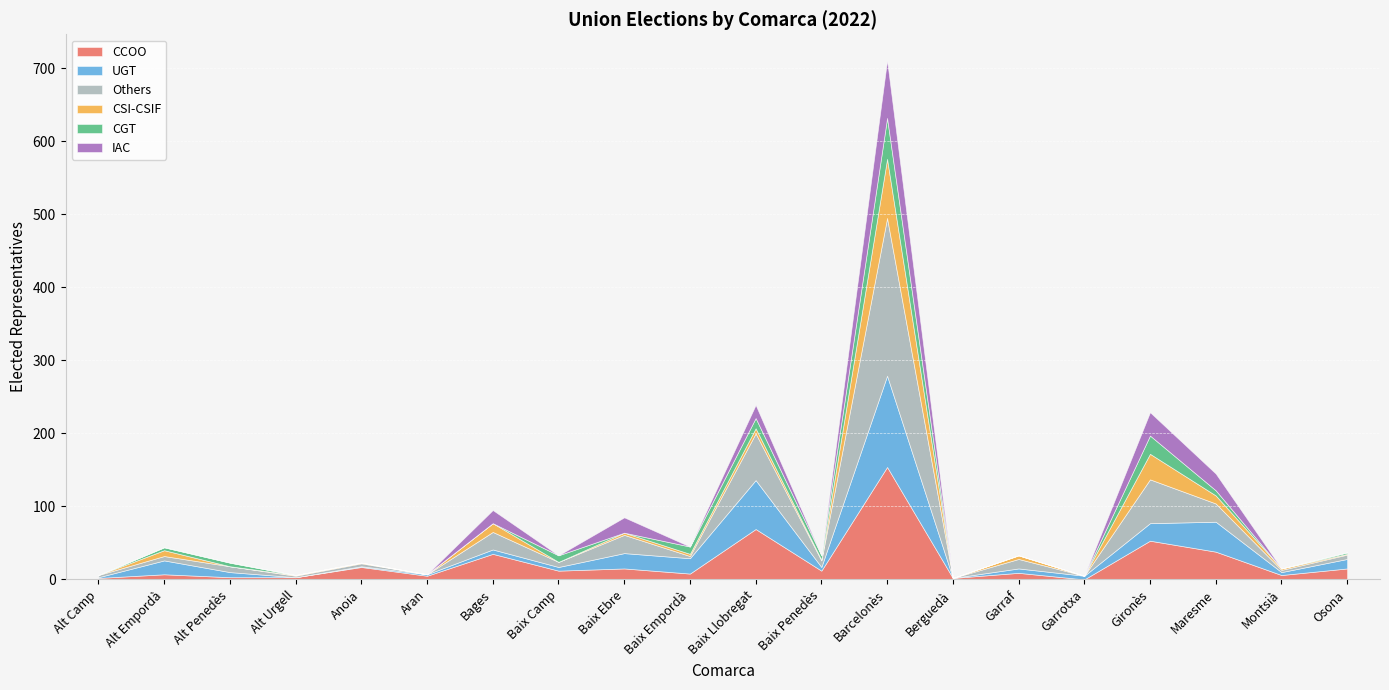

What value does the CCOO series have at Maresme, to the nearest 50?

50